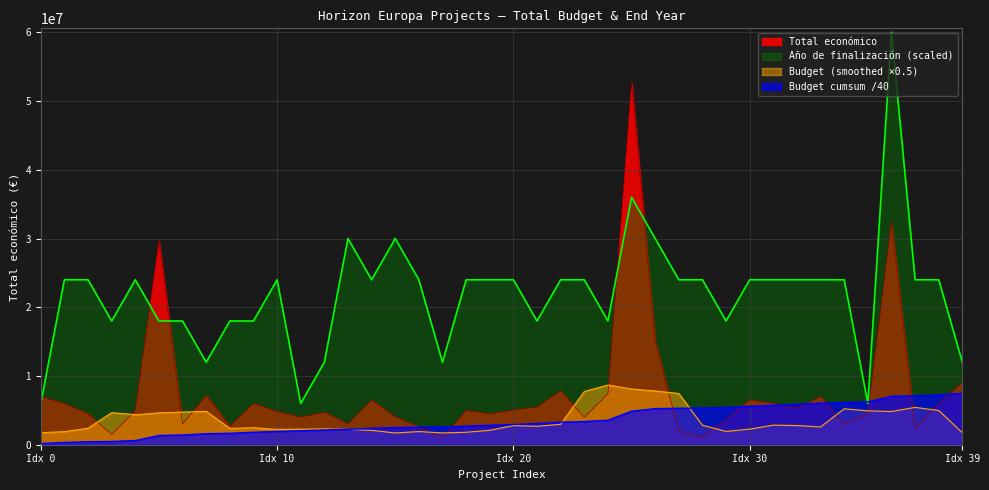

What is the highest value of the Total económico series?

52673304.0